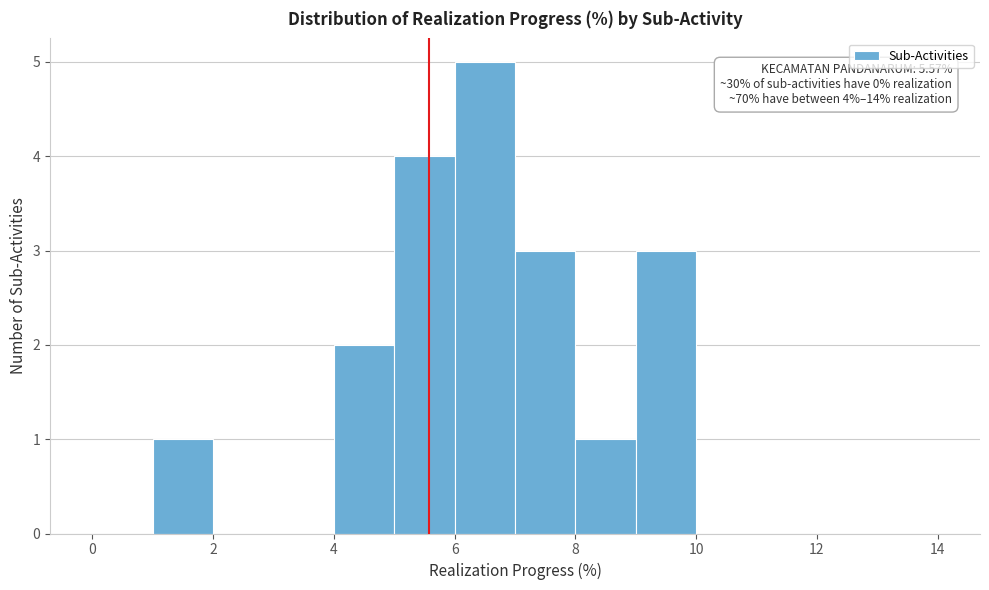

Over which range of the x-axis is the bar tallest?

6 to 7